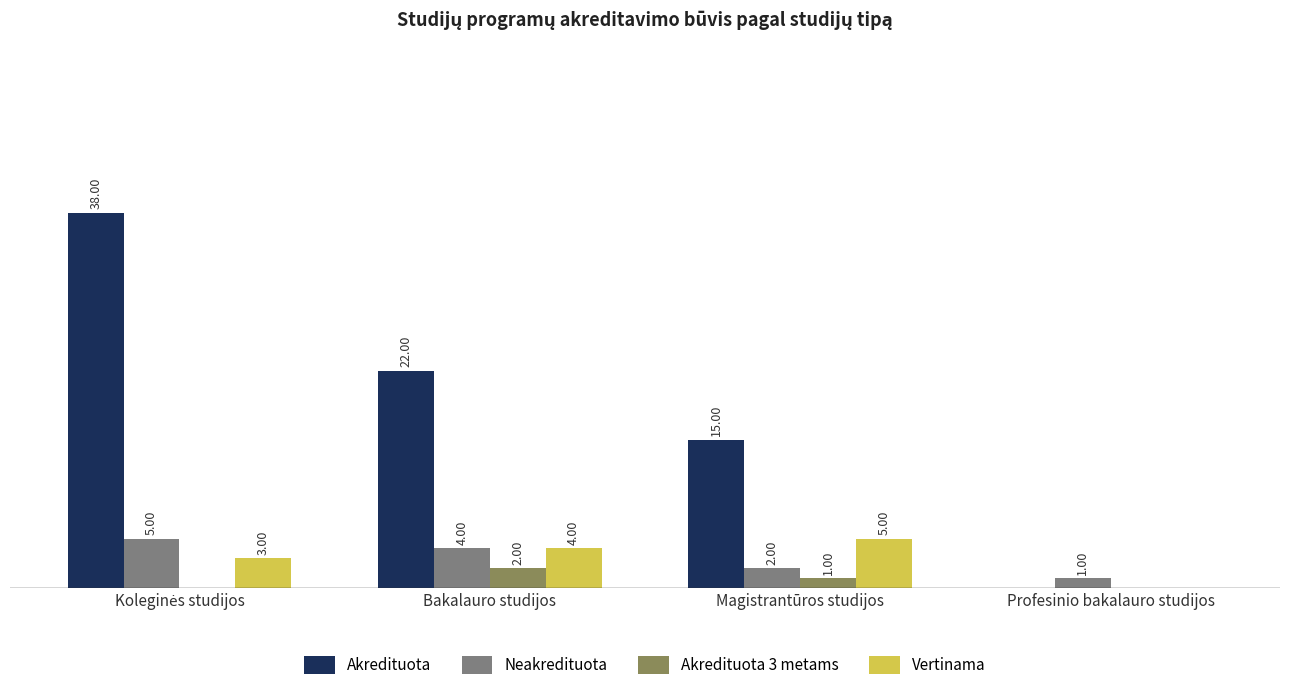

Where does the Akredituota 3 metams series first go above 1?

Bakalauro studijos